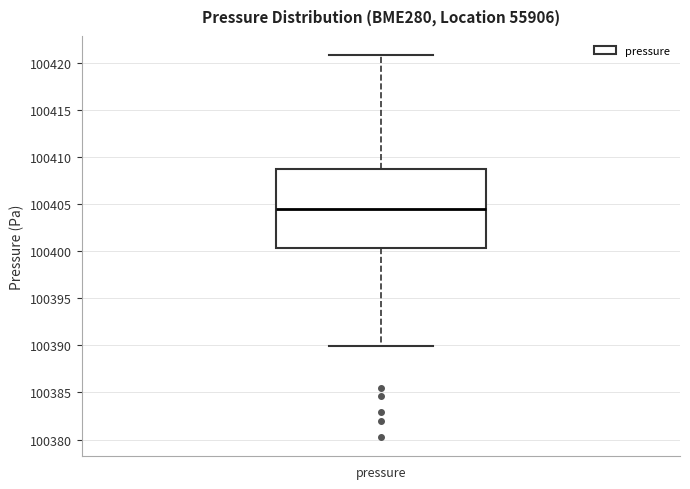

Where is the lower edge of the box for pressure on the y-axis? The values are not printed on the chart, so give them approximately, as read against the axis.

100400.5